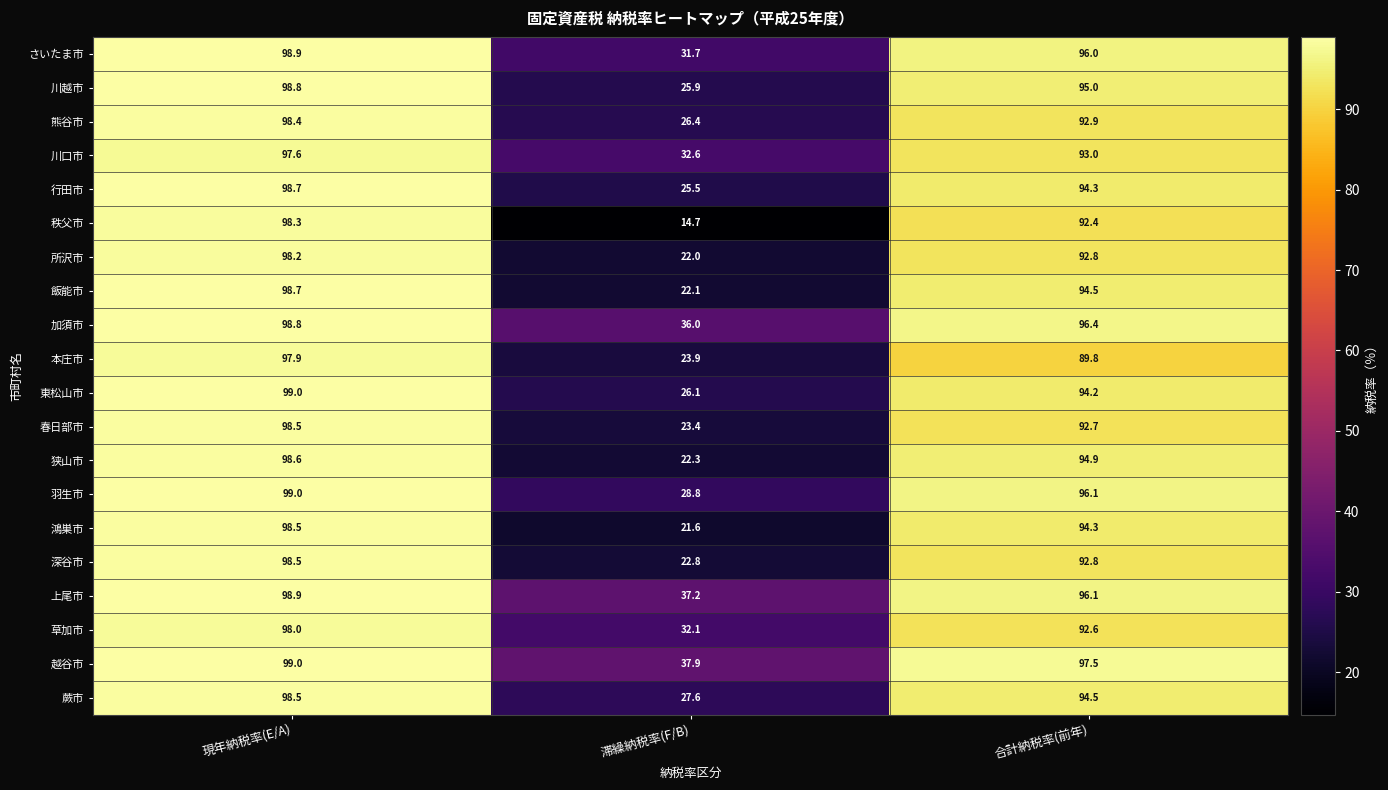

Is it true that 鴻巣市 equals 9.1 at 滞繰納税率(F/B)?

False